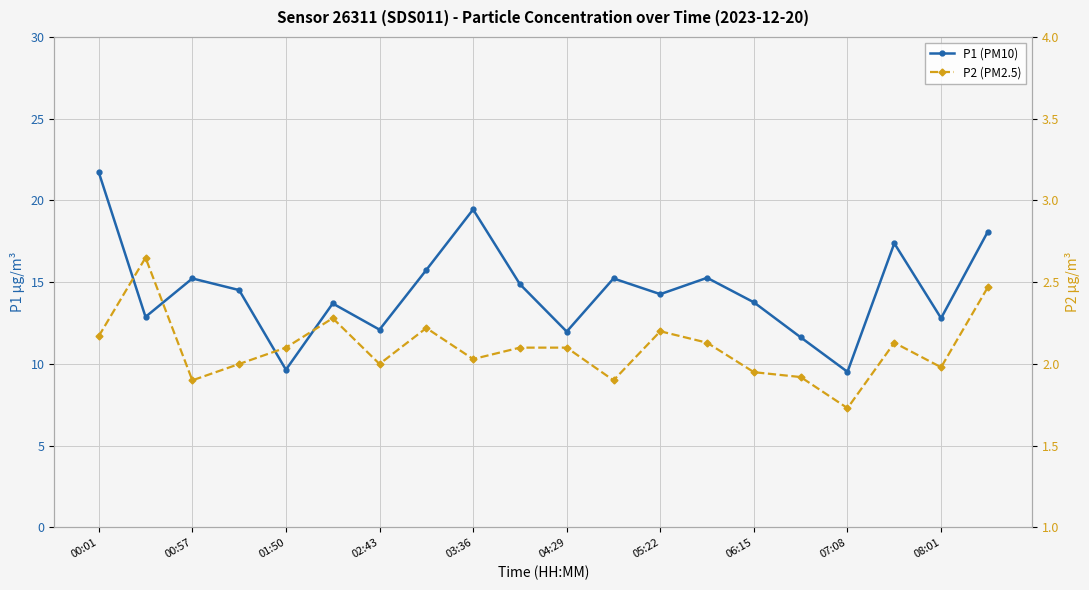

True or false: P2 (PM2.5) has more than 1 interior local peaks.

True